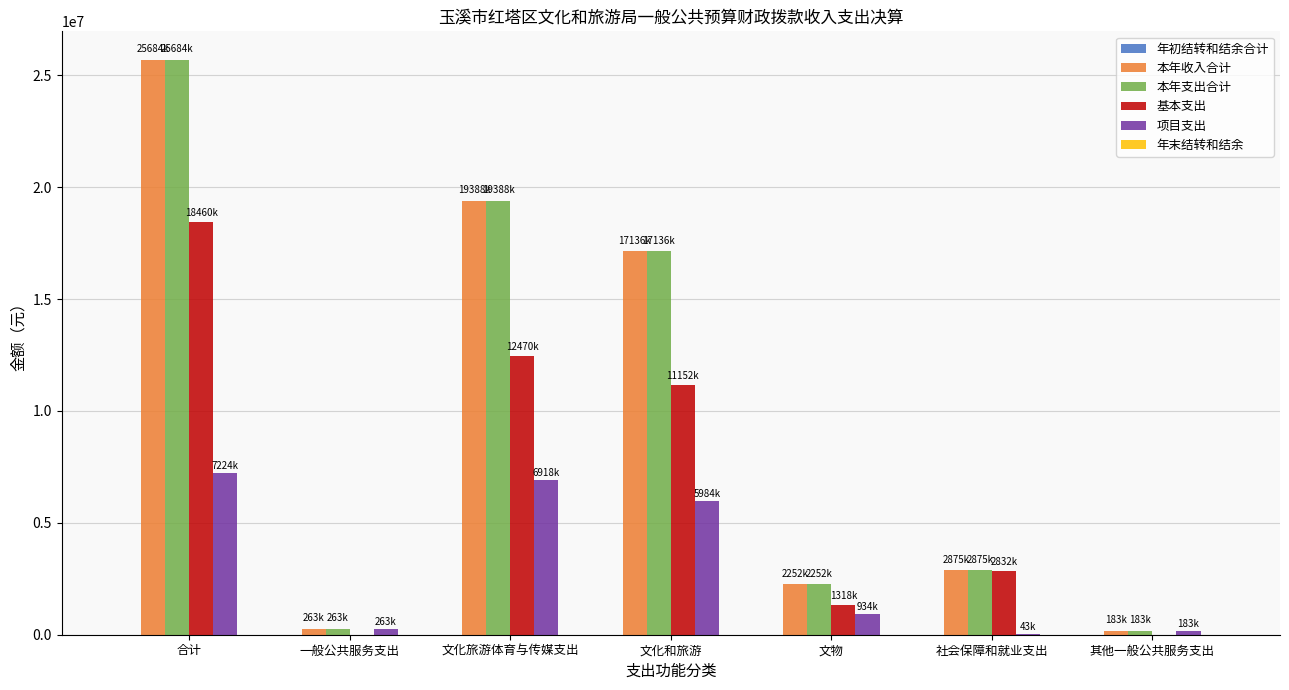

At which category is the sum across all series the highest?

合计